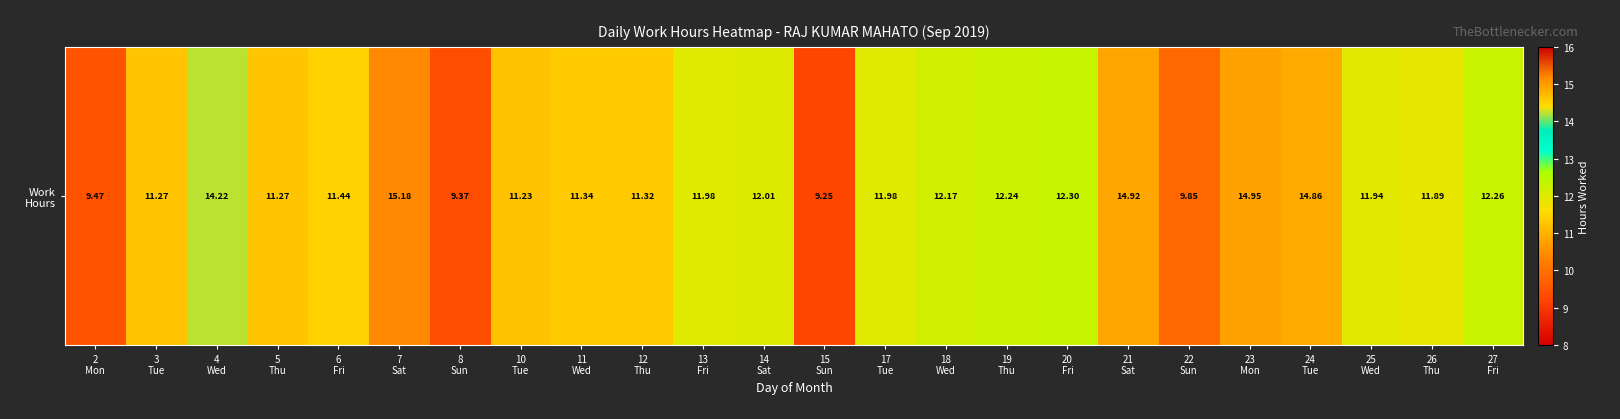

Count the number of data series in this chart.

1